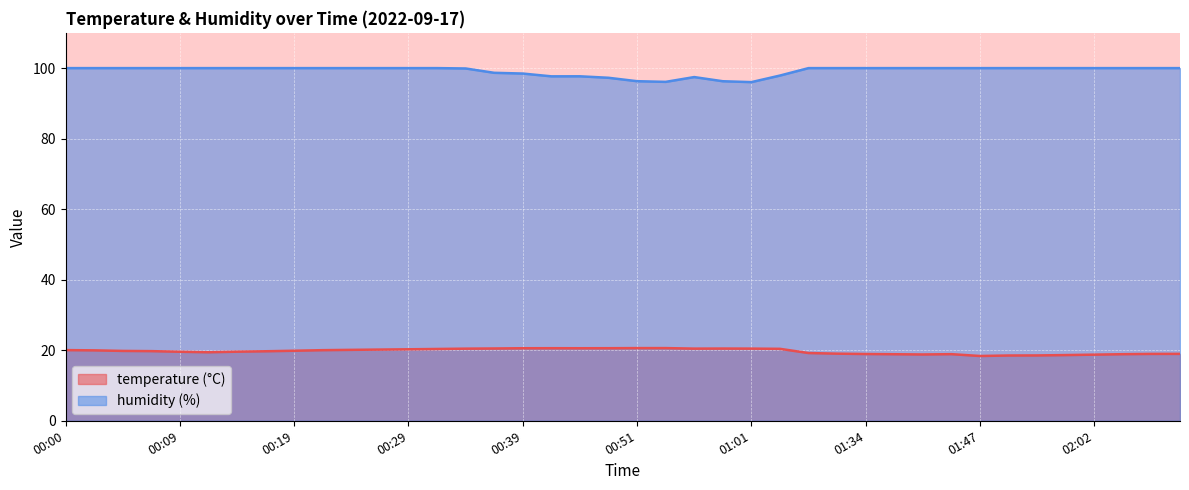

In temperature, how many points are higher than both neighbors (excluding endpoints)?

3